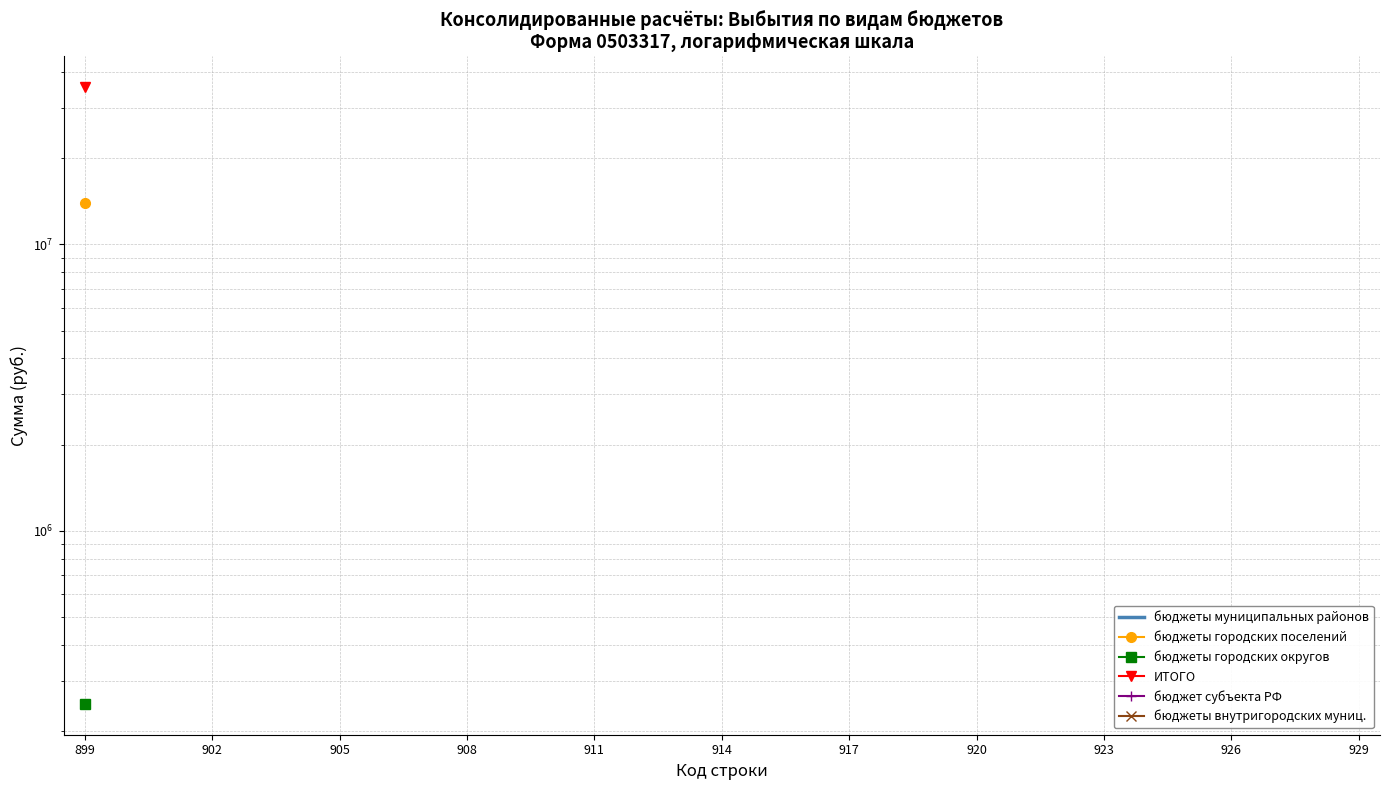

How many lines are shown in the chart?

6